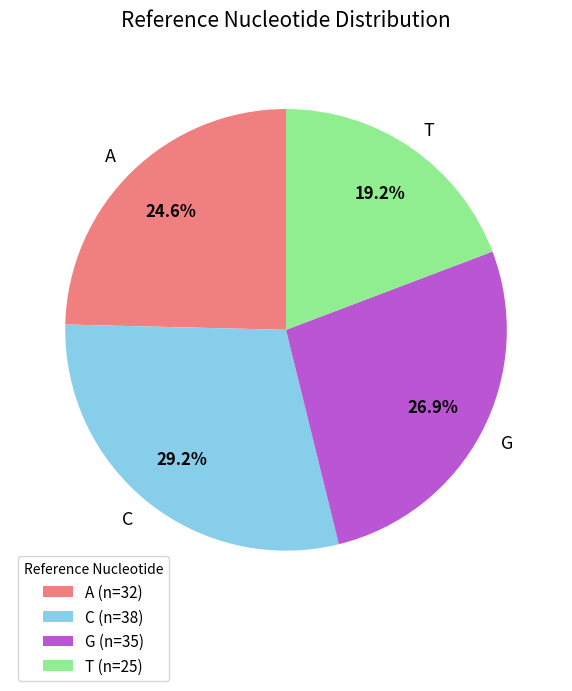

How much of the chart is everything except T?

80.8%